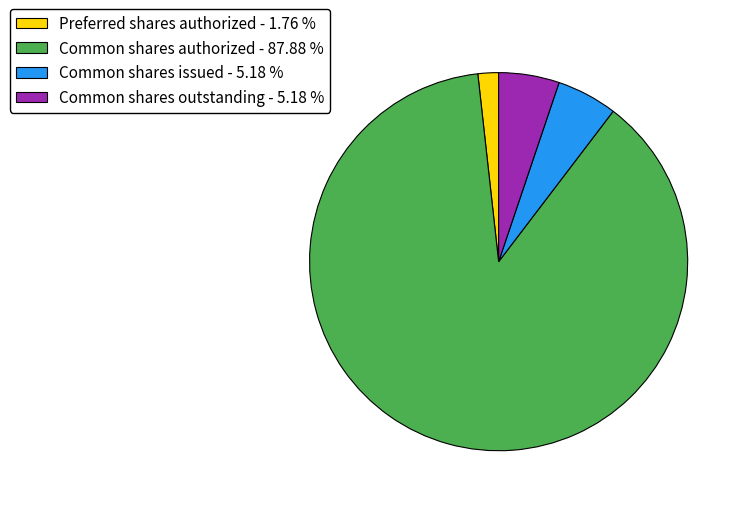

Which category has the biggest portion of the pie?

Common shares authorized - 87.88 %